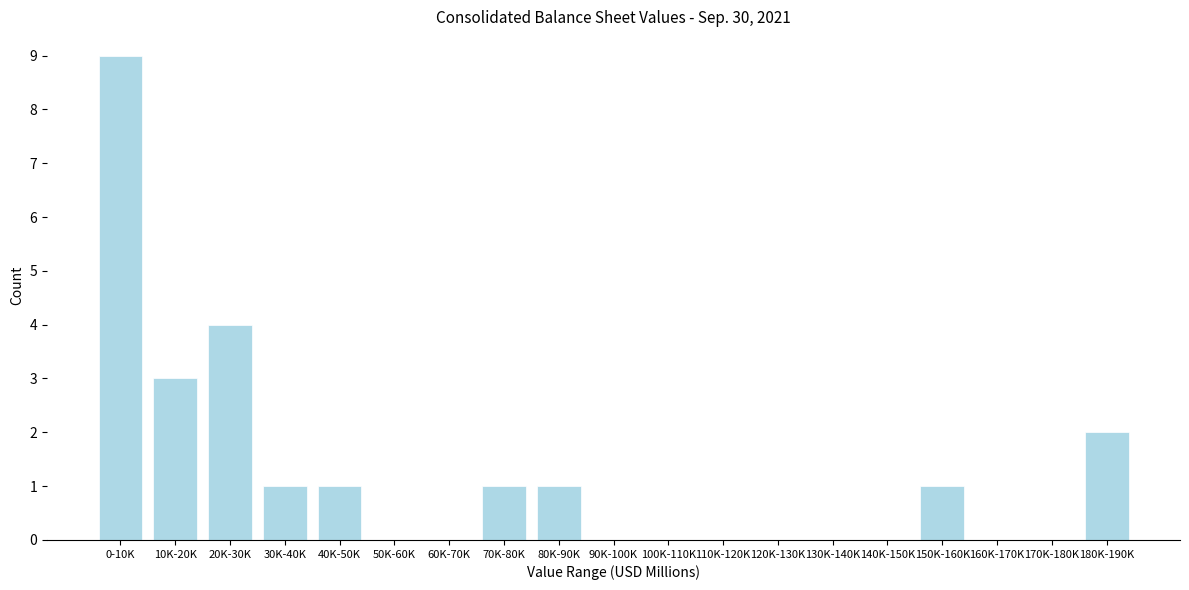

Reading left to right, transcribe all the data shown in this chart.

0-10K=9	10K-20K=3	20K-30K=4	30K-40K=1	40K-50K=1	50K-60K=0	60K-70K=0	70K-80K=1	80K-90K=1	90K-100K=0	100K-110K=0	110K-120K=0	120K-130K=0	130K-140K=0	140K-150K=0	150K-160K=1	160K-170K=0	170K-180K=0	180K-190K=2